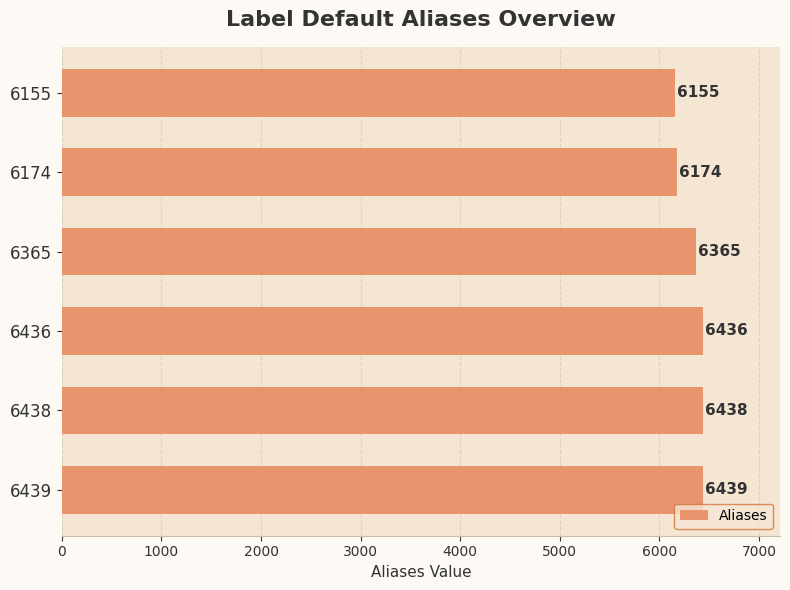

What is the smallest value displayed?

6155